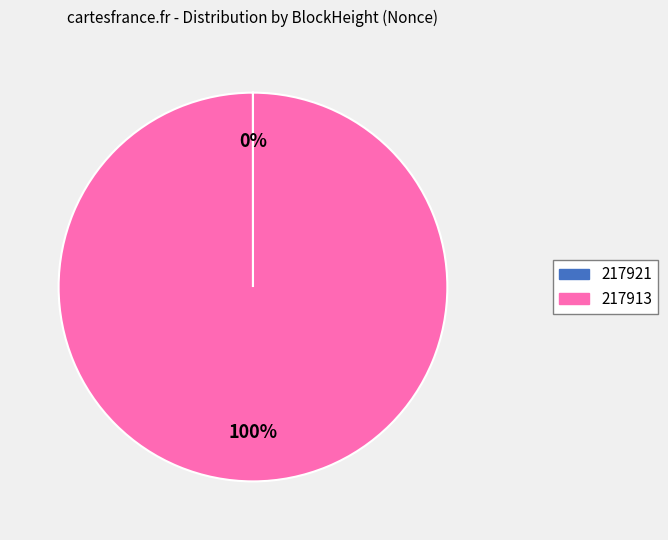

Does any single category account for the majority?

Yes